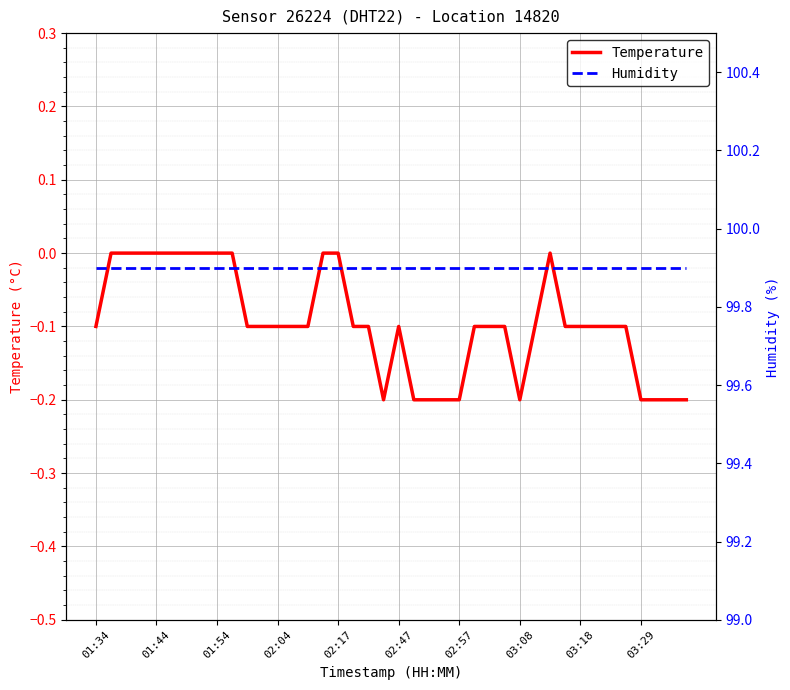

True or false: Humidity and Temperature intersect in this chart.

False